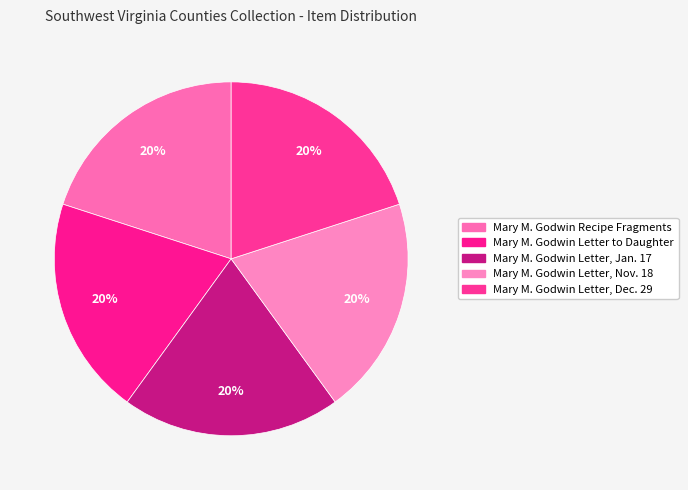

Is the sum of Mary M. Godwin Letter, Dec. 29 and Mary M. Godwin Letter, Nov. 18 greater than half?

No